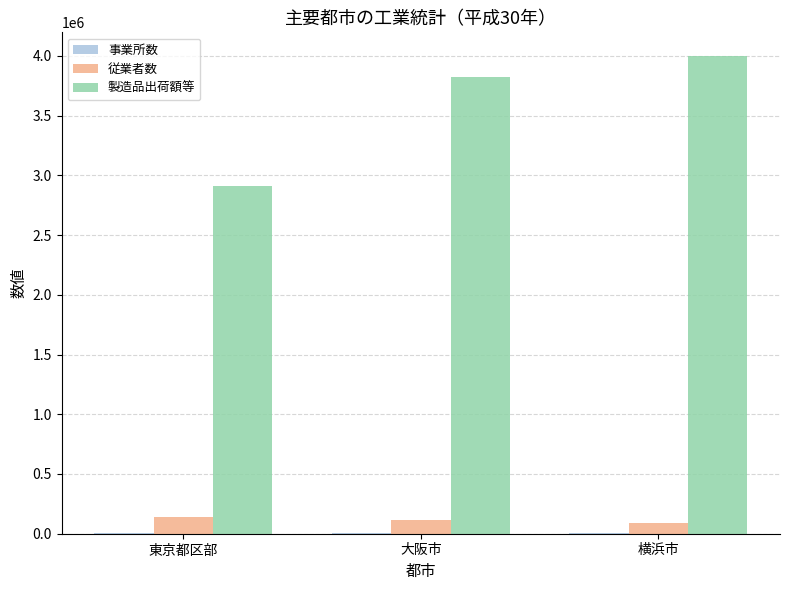

Between 東京都区部 and 大阪市, which series saw the biggest shift?

製造品出荷額等